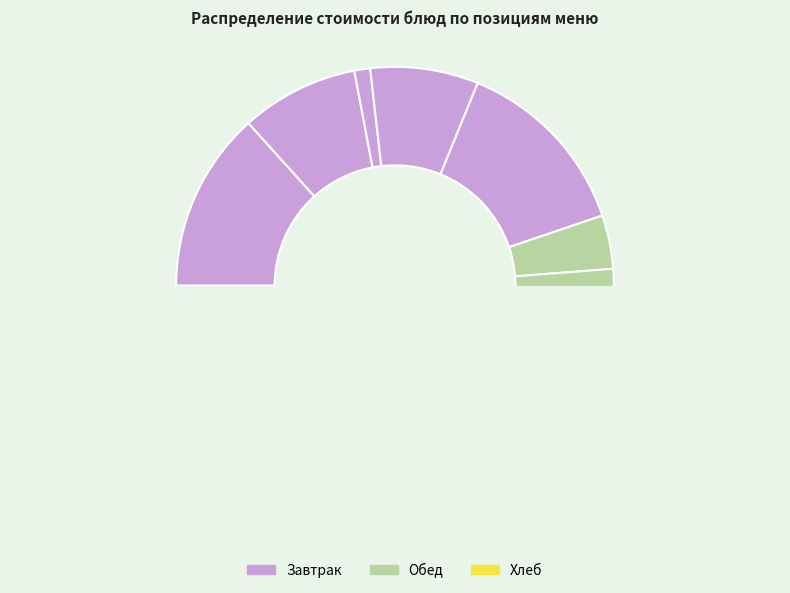

Which has a higher value, Винегрет с растительным маслом or Какао на молоке?

Какао на молоке